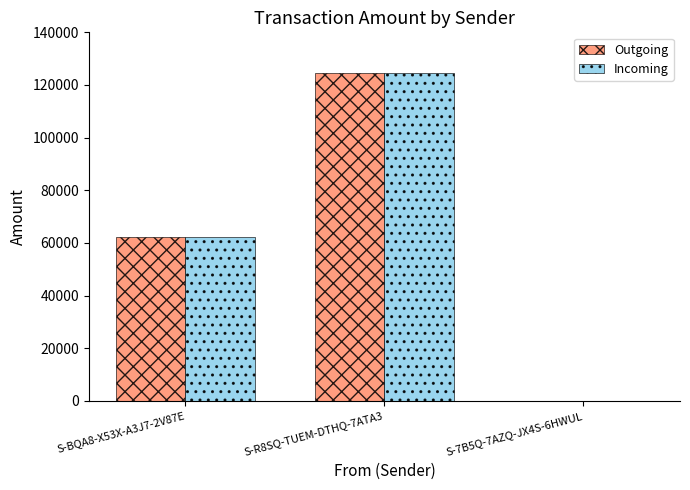

What is the sum of all Outgoing values?

187028